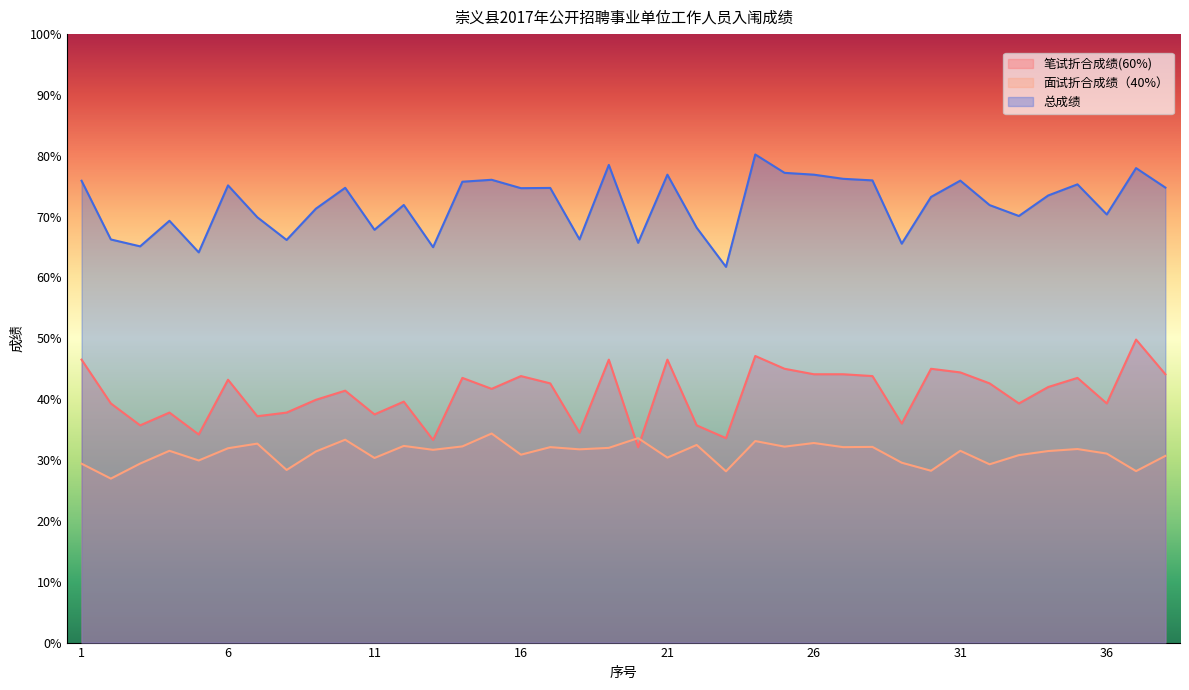

What is the lowest value of the 笔试折合成绩(60%) series?

32.1